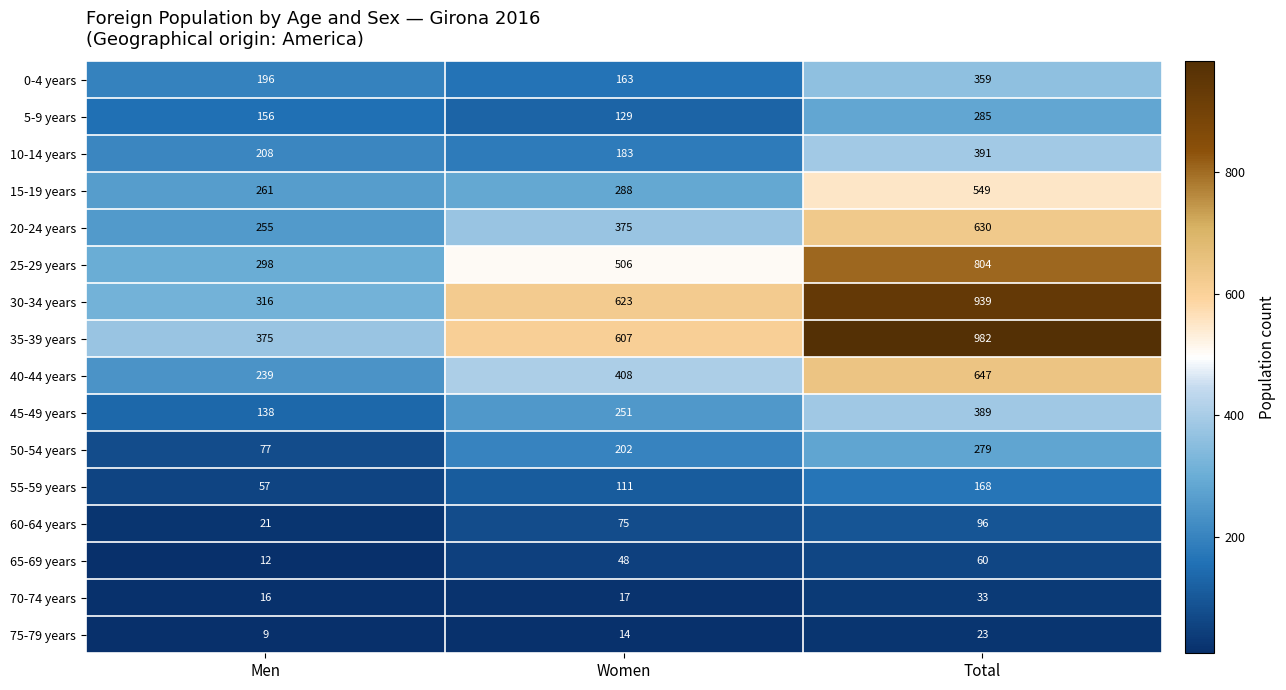

Rank the categories by 75-79 years value from highest to lowest.

Total, Women, Men